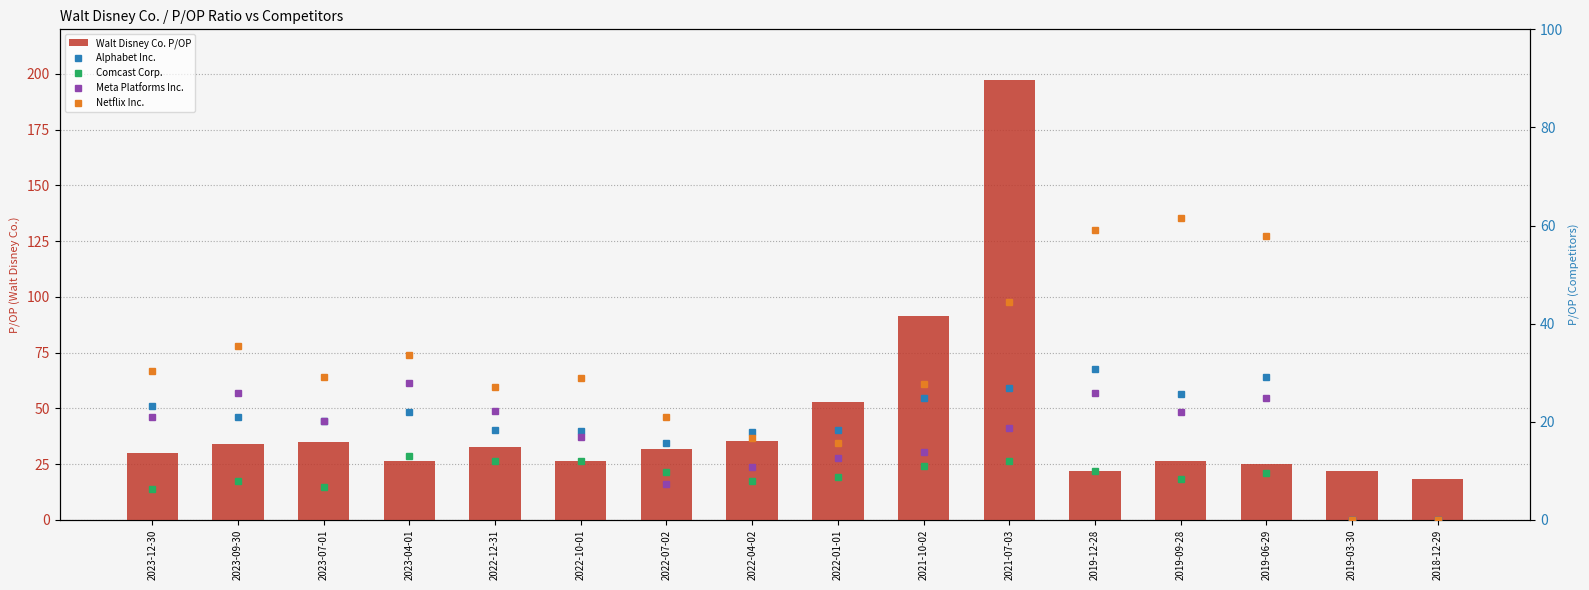

Is it true that Walt Disney Co. P/OP equals 32.6 at 2022-12-31?

True